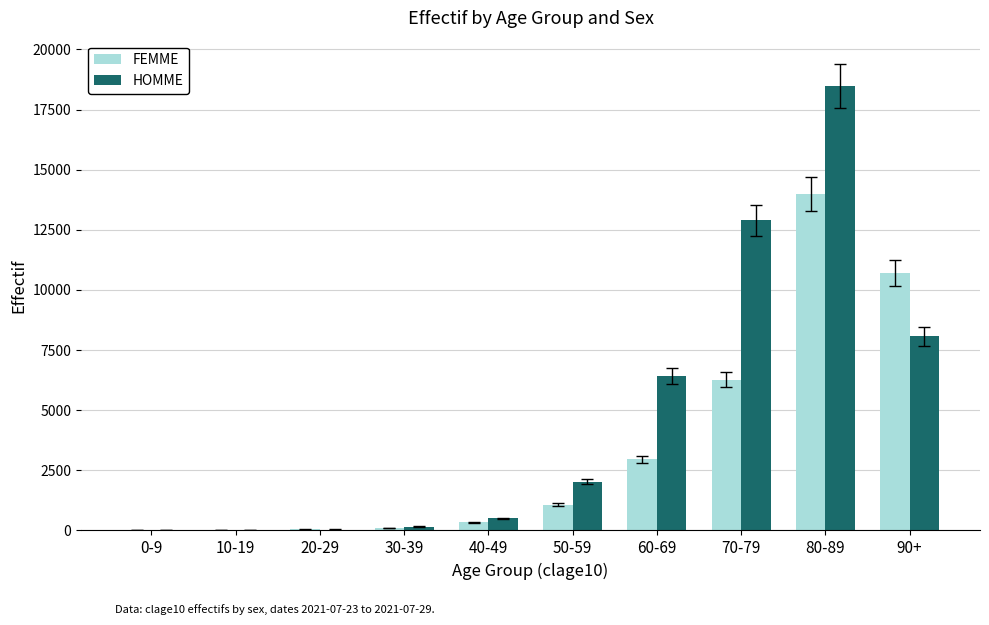

At which category is the sum across all series the highest?

80-89